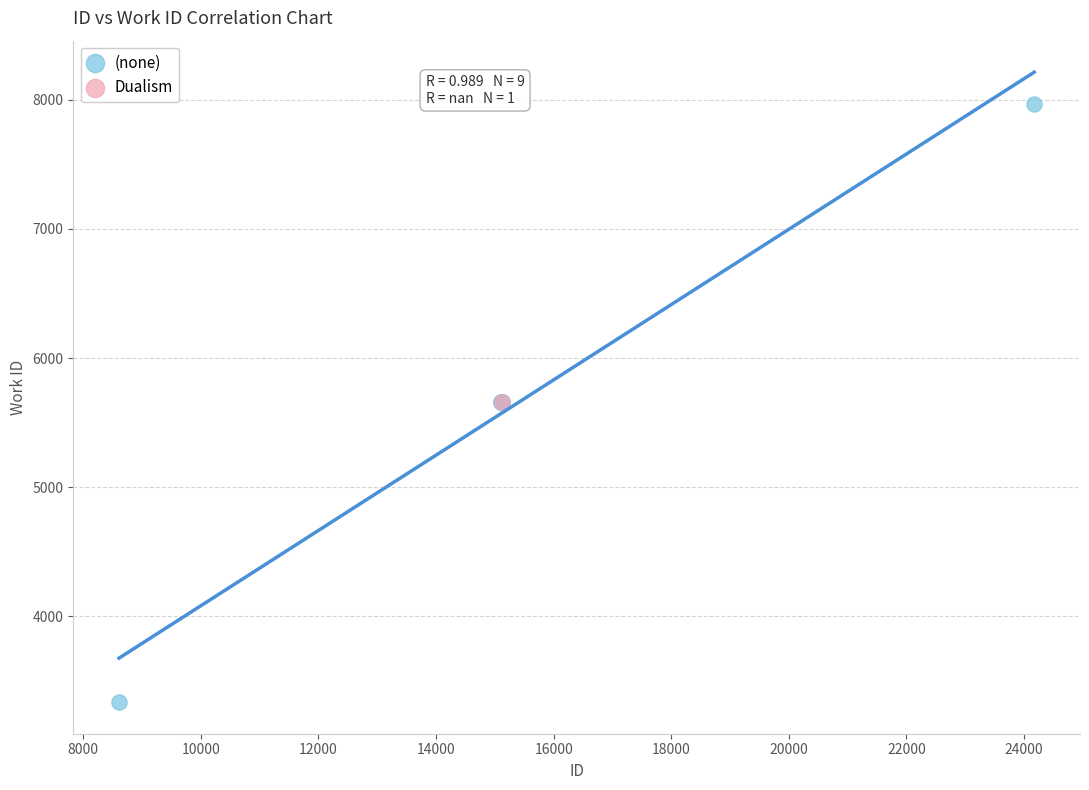

What are all the series names shown in the legend?

(none), Dualism